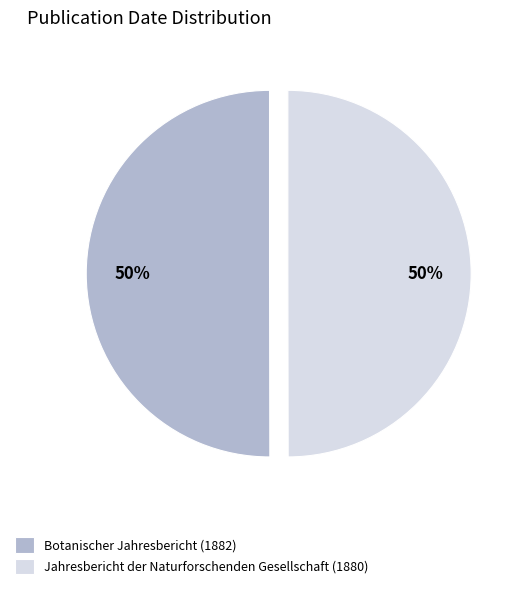

Do Jahresbericht der Naturforschenden Gesellschaft (1880) and Botanischer Jahresbericht (1882) together represent more than half of the pie?

Yes